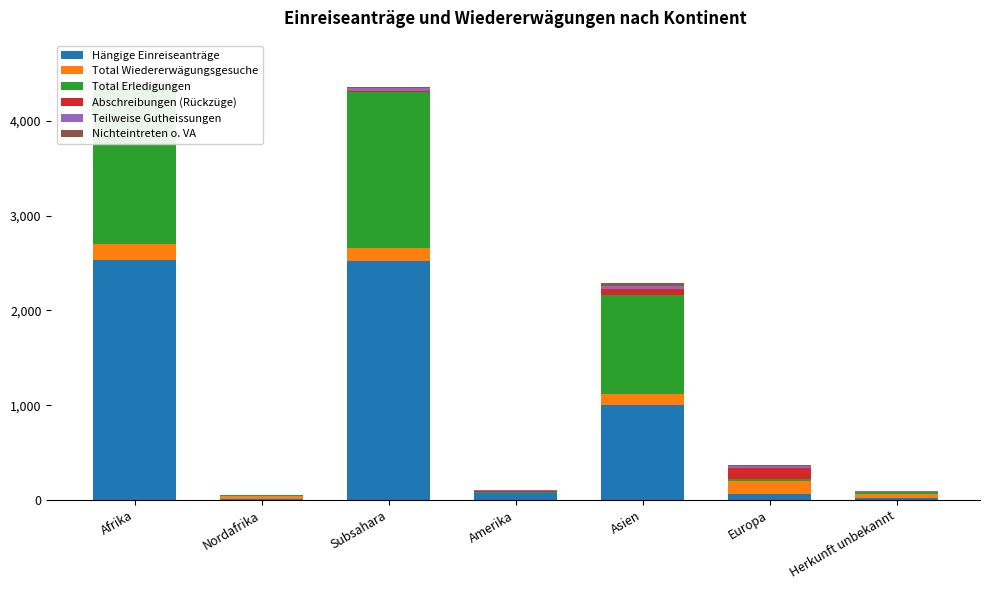

What is the lowest value of the Total Erledigungen series?

8